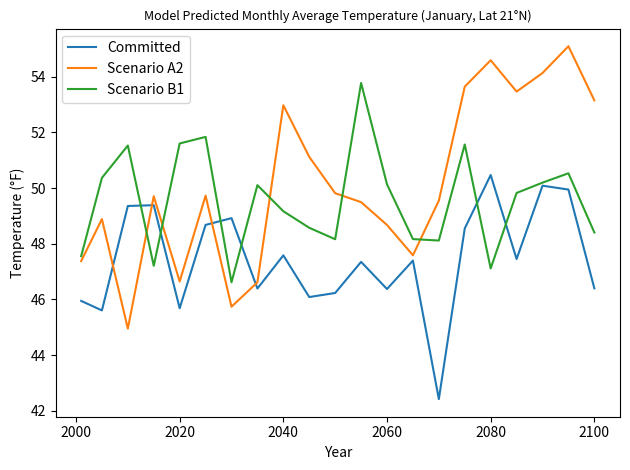

Rank the series by their average value, from highest to lowest.

Scenario A2, Scenario B1, Committed